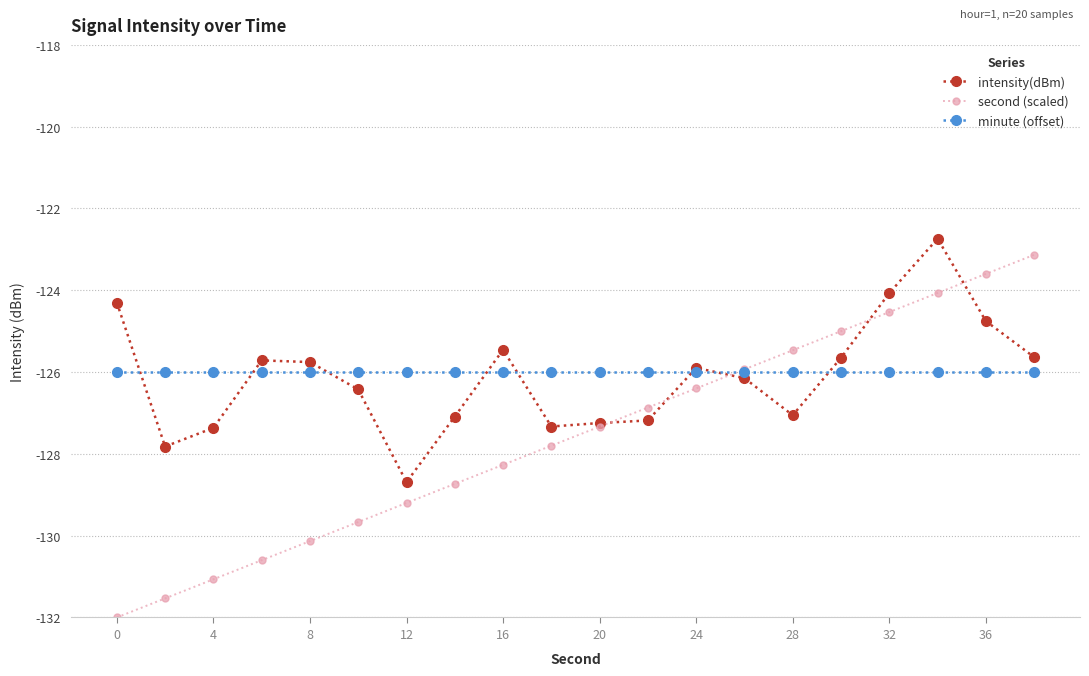

What are all the series names shown in the legend?

intensity(dBm), second (scaled), minute (offset)